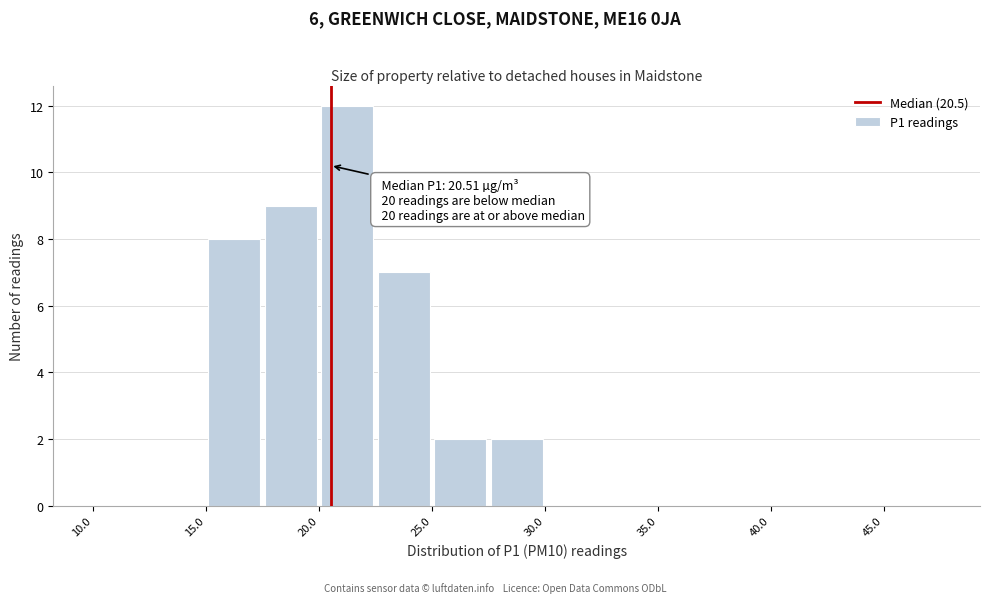

Over which range of the x-axis is the bar tallest?

20.0 to 22.5